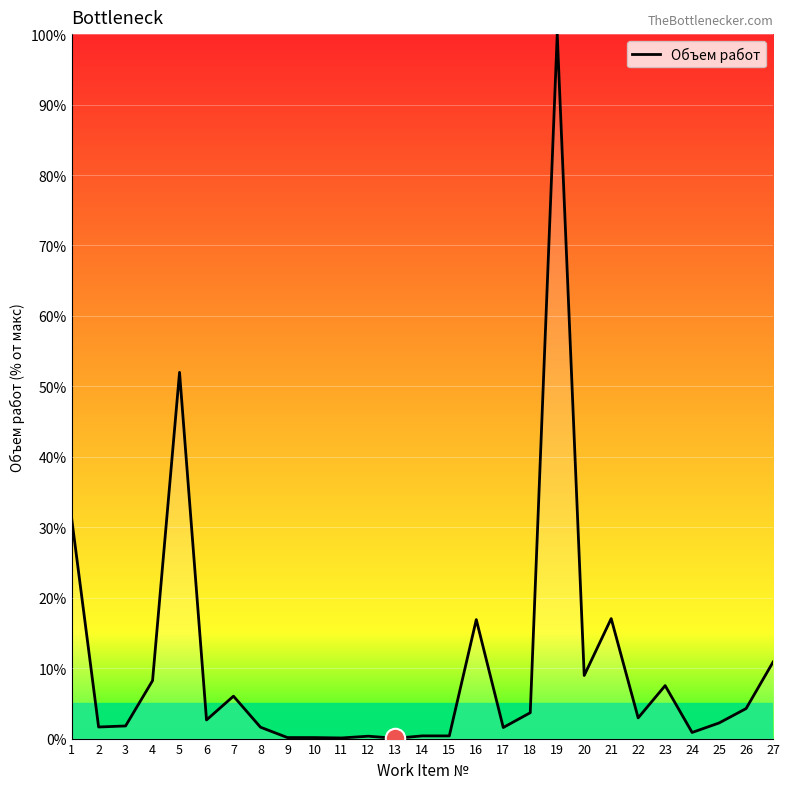

What is the difference between the values at 2 and 9?

1.5